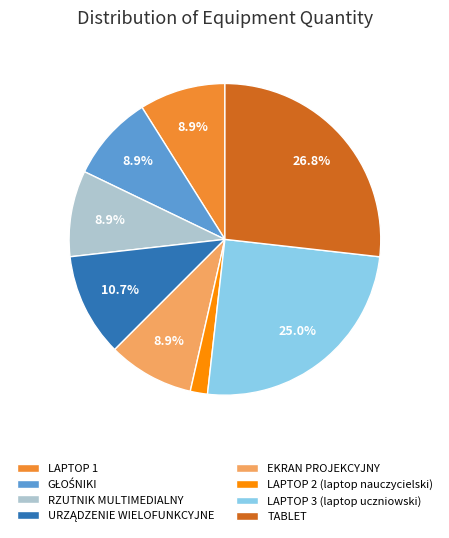

How much of the chart is everything except RZUTNIK MULTIMEDIALNY?

91.1%